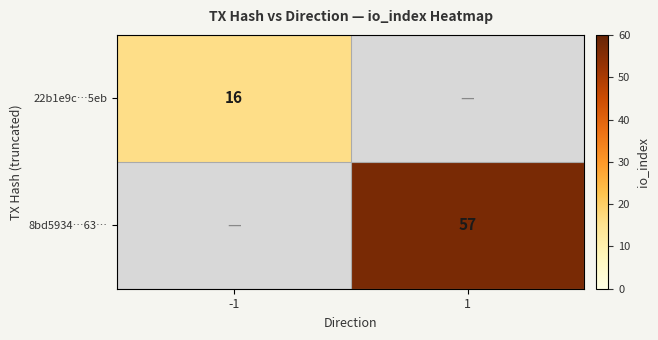

At how many categories does at least one series exceed 35?

1